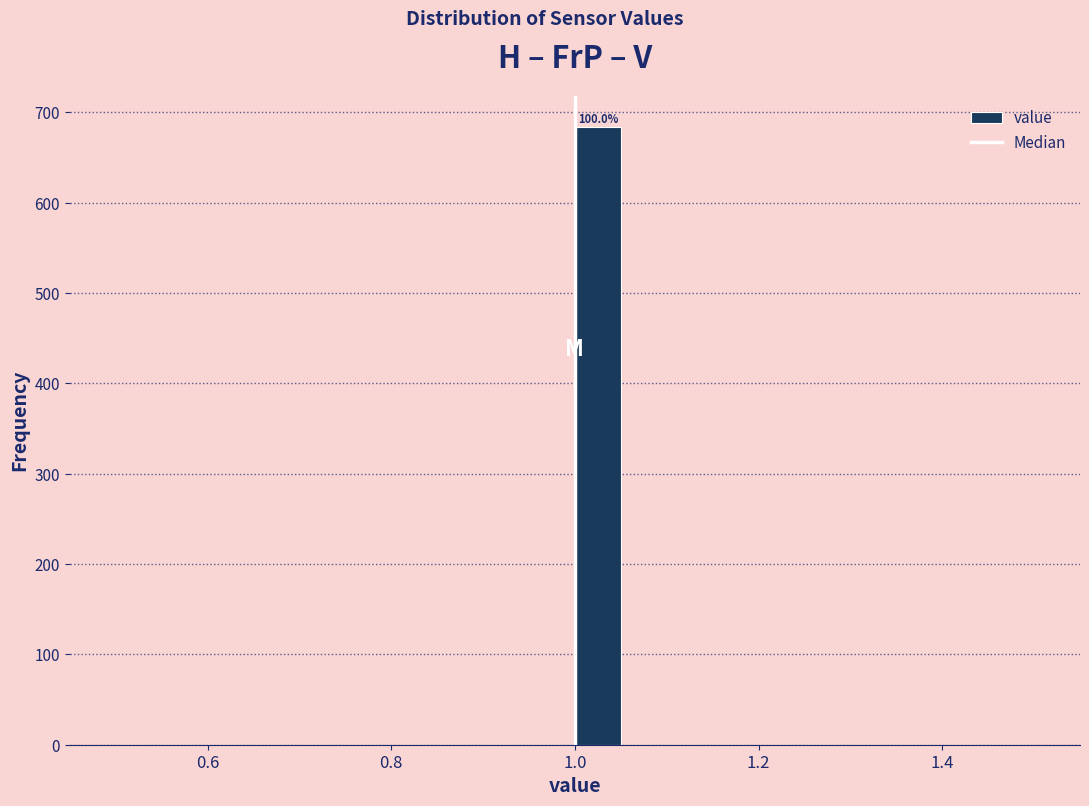

Around what value on the x-axis is the tallest bar? Give the approximate position of its centre, as read against the axis.

1.02